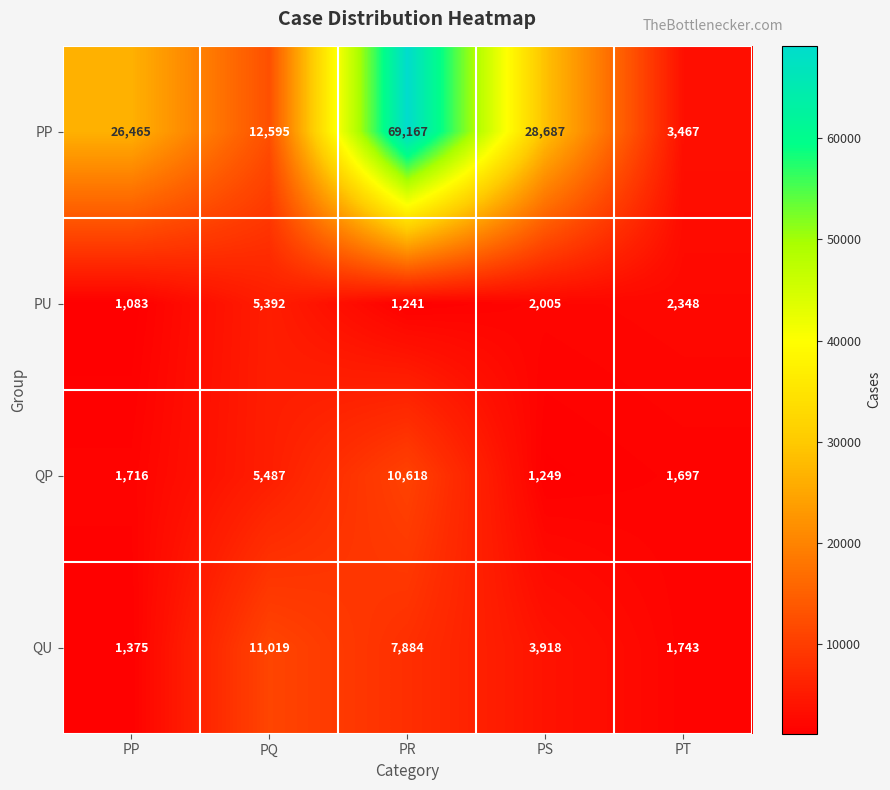

How many series are shown in this chart?

4